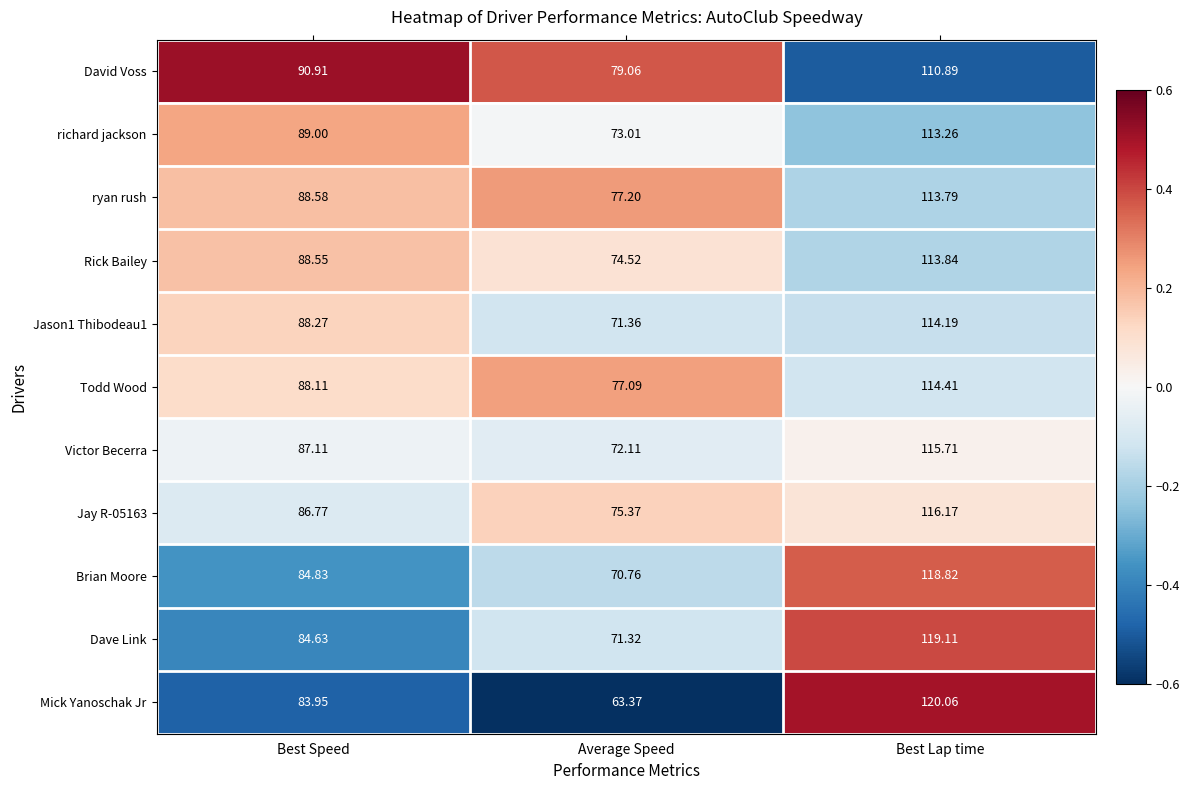

At which category does the chart reach its minimum across all series?

Average Speed